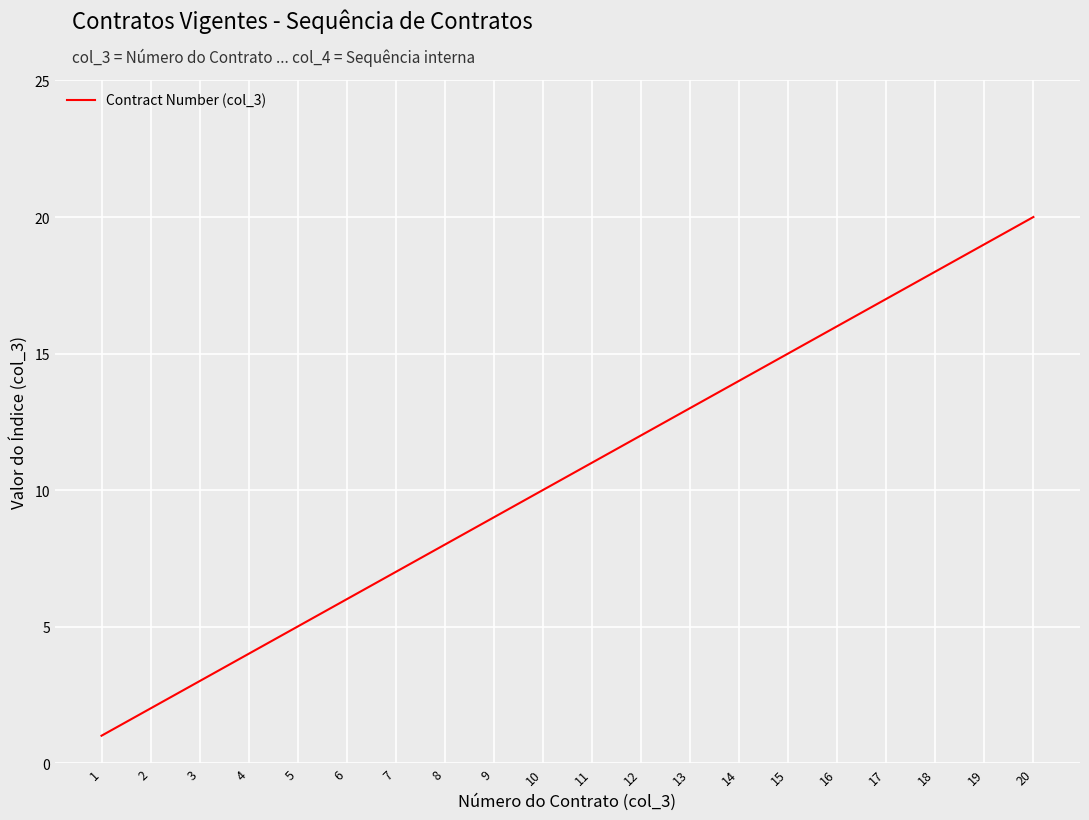

Rank the categories by value from lowest to highest.

1, 2, 3, 4, 5, 6, 7, 8, 9, 10, 11, 12, 13, 14, 15, 16, 17, 18, 19, 20